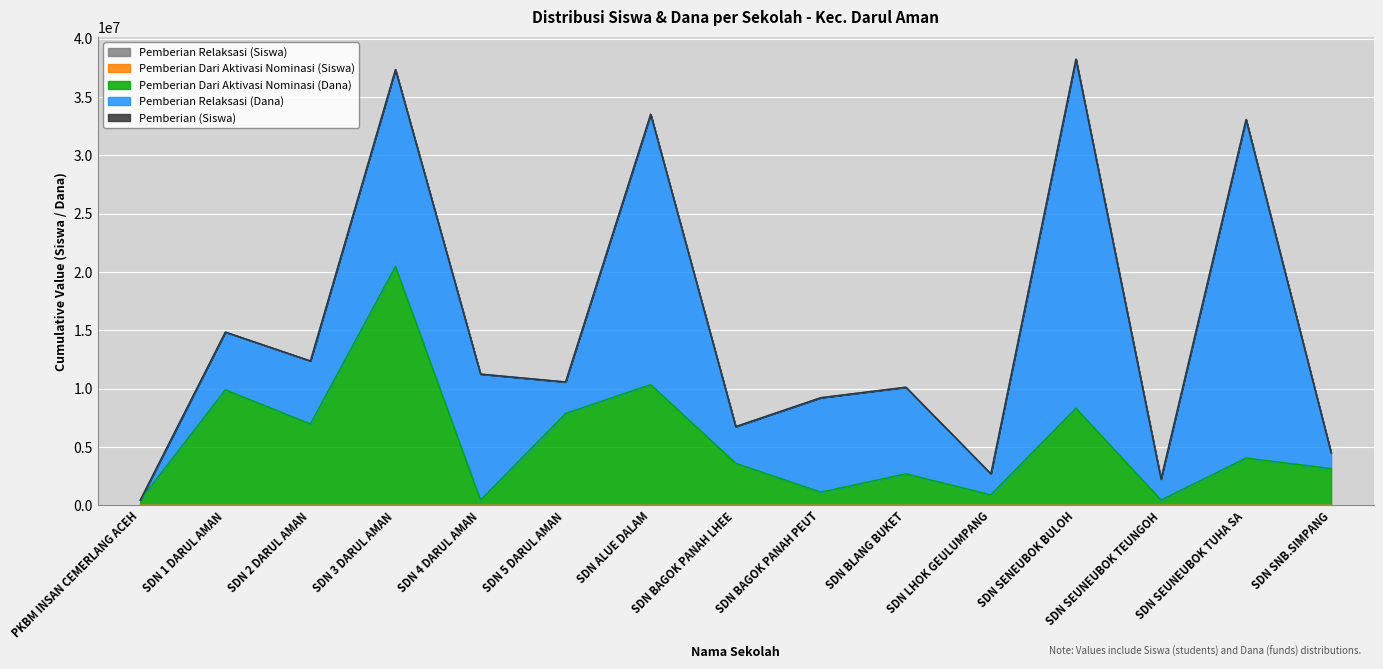

At SDN 2 DARUL AMAN, list the series in order from largest to smallest.

Pemberian Dari Aktivasi Nominasi (Dana), Pemberian Relaksasi (Dana), Pemberian (Siswa), Pemberian Dari Aktivasi Nominasi (Siswa), Pemberian Relaksasi (Siswa)